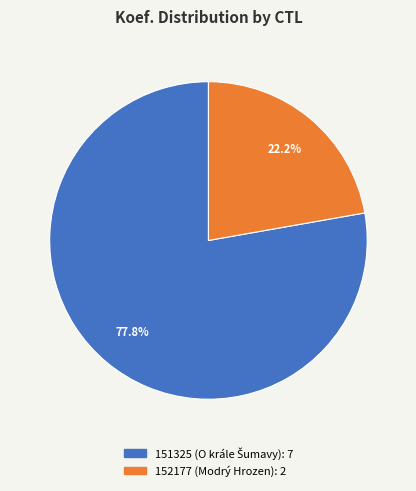

To the nearest percent, what is the average slice percentage?

50%